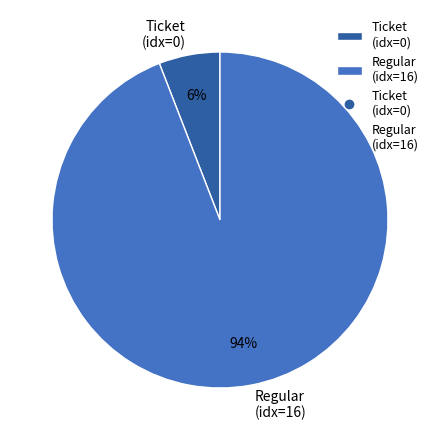

How many segments does this pie chart have?

2